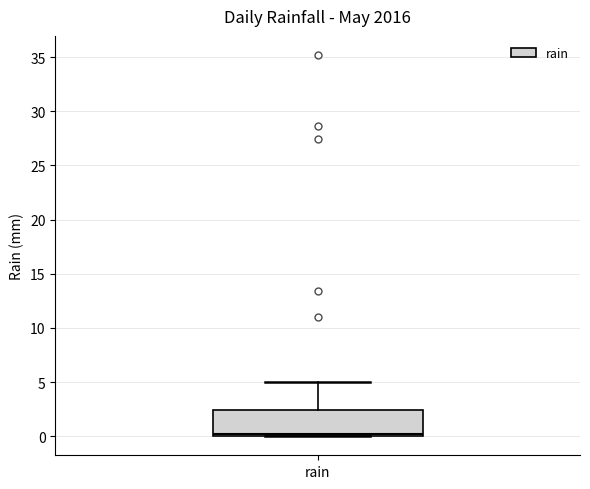

Where is the upper edge of the box for rain on the y-axis? The values are not printed on the chart, so give them approximately, as read against the axis.

2.5